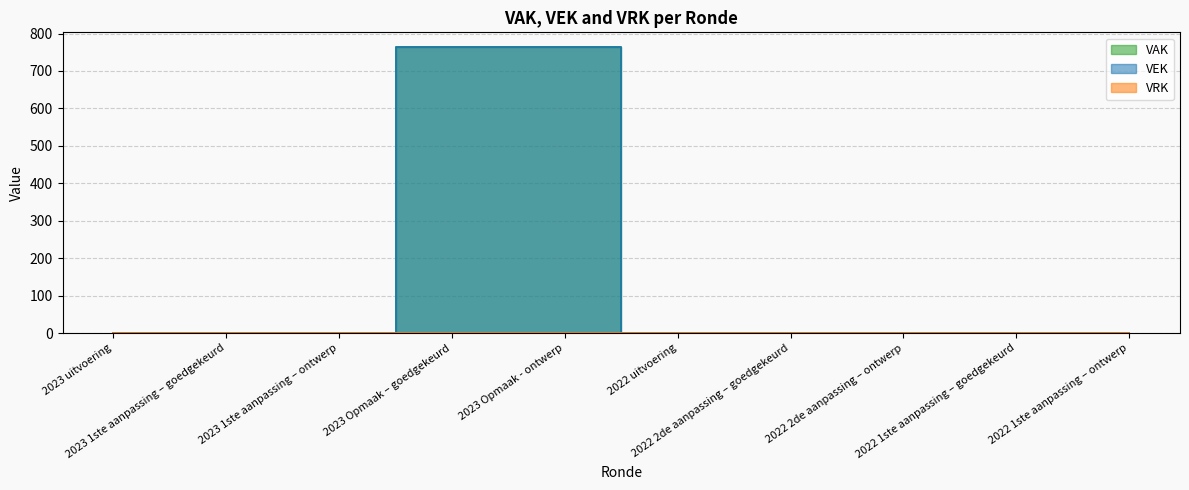

Rank the categories by value from highest to lowest.

2023 Opmaak – goedgekeurd, 2023 Opmaak - ontwerp, 2023 uitvoering, 2023 1ste aanpassing – goedgekeurd, 2023 1ste aanpassing – ontwerp, 2022 uitvoering, 2022 2de aanpassing – goedgekeurd, 2022 2de aanpassing – ontwerp, 2022 1ste aanpassing – goedgekeurd, 2022 1ste aanpassing – ontwerp